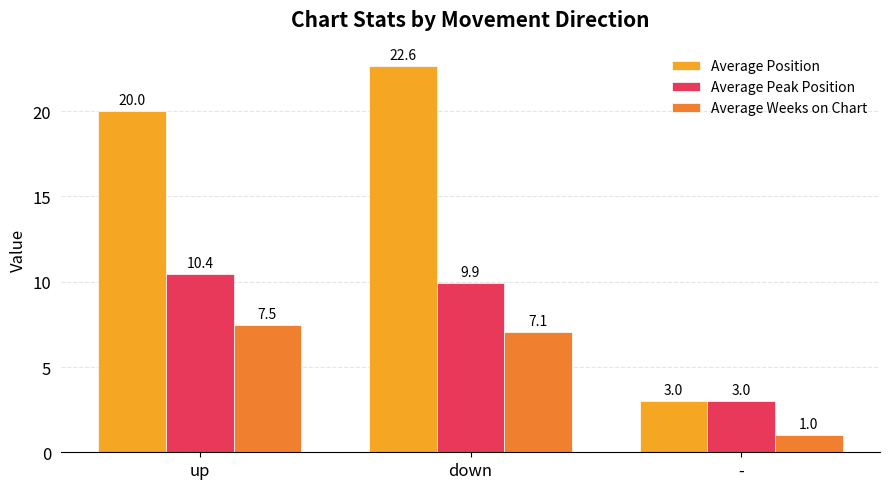

Is the value of Average Weeks on Chart at - greater than the value of Average Position at up?

No